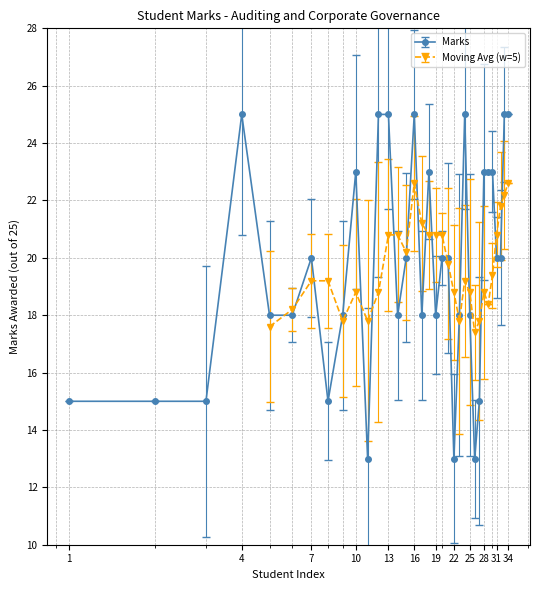

What is the approximate value at 11?

13